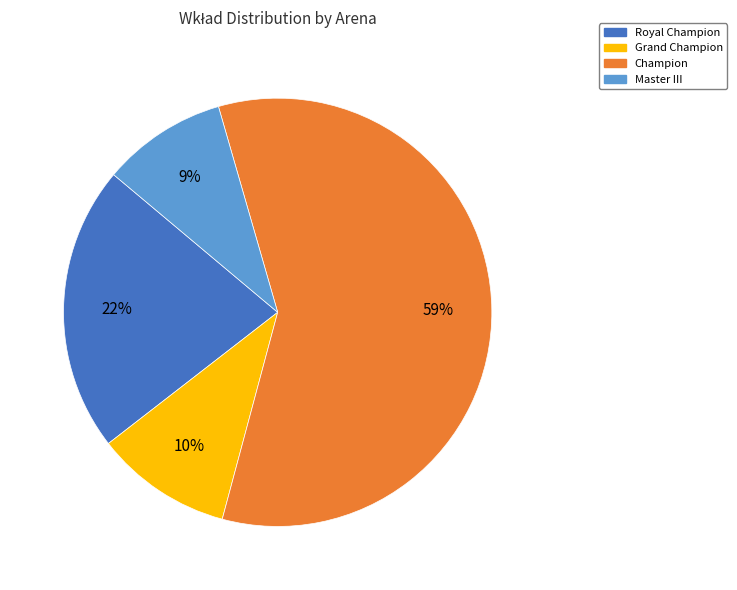

Is there any slice that represents more than half of the pie?

Yes